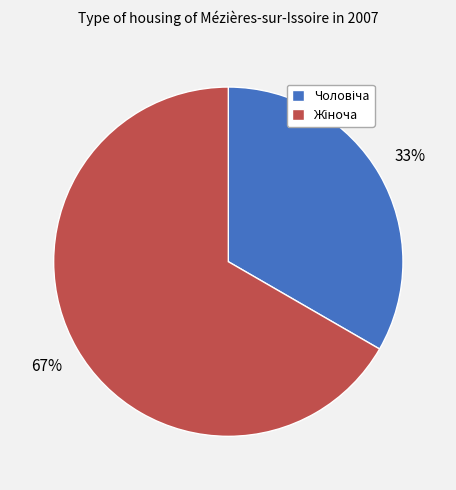

Does any single category account for the majority?

Yes